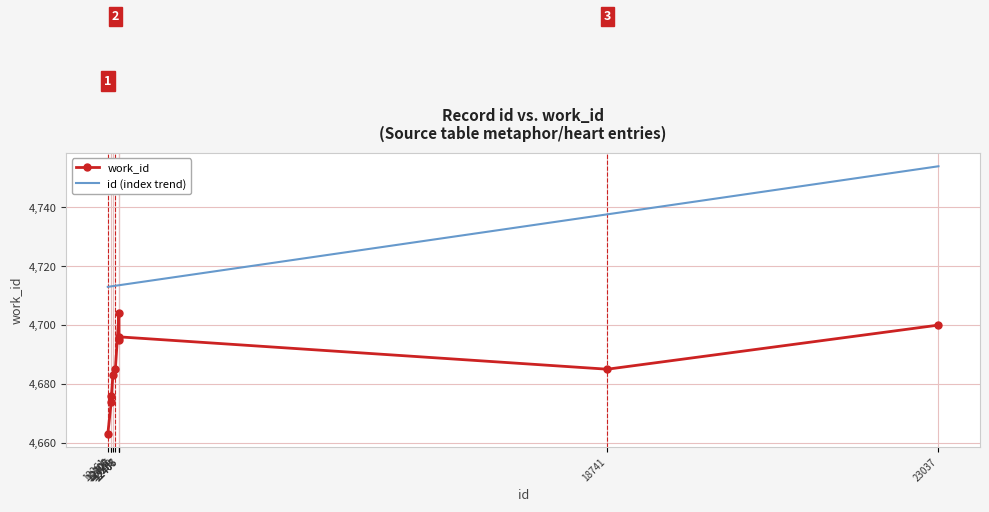

Rank the series by their maximum value, from lowest to highest.

work_id, id (index trend)